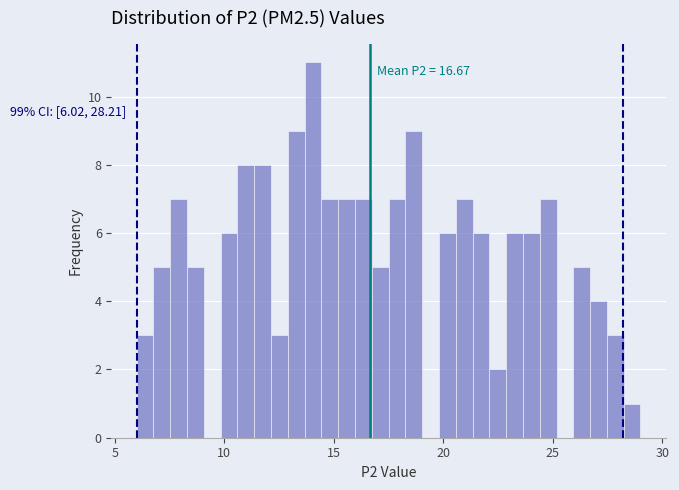

Around what value on the x-axis is the tallest bar? Give the approximate position of its centre, as read against the axis.

14.0